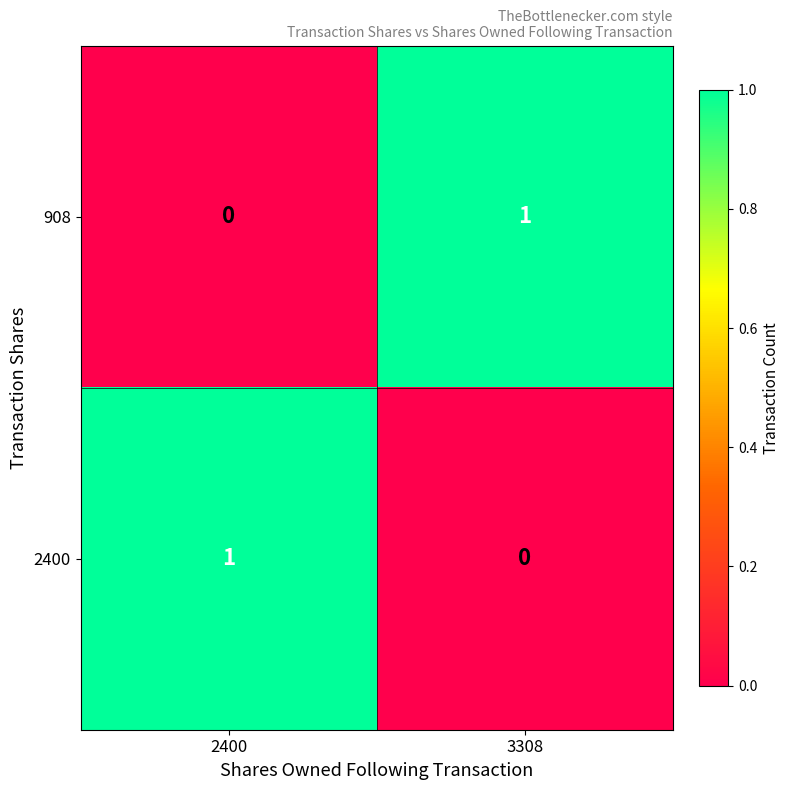

Is the value of 908 at 3308 greater than the value of 2400 at 3308?

Yes